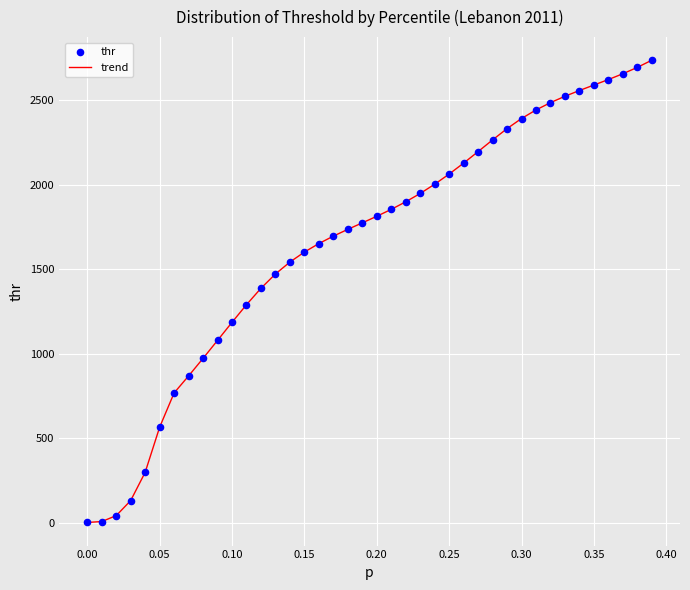

What is the difference between the maximum and minimum values?

2736.1